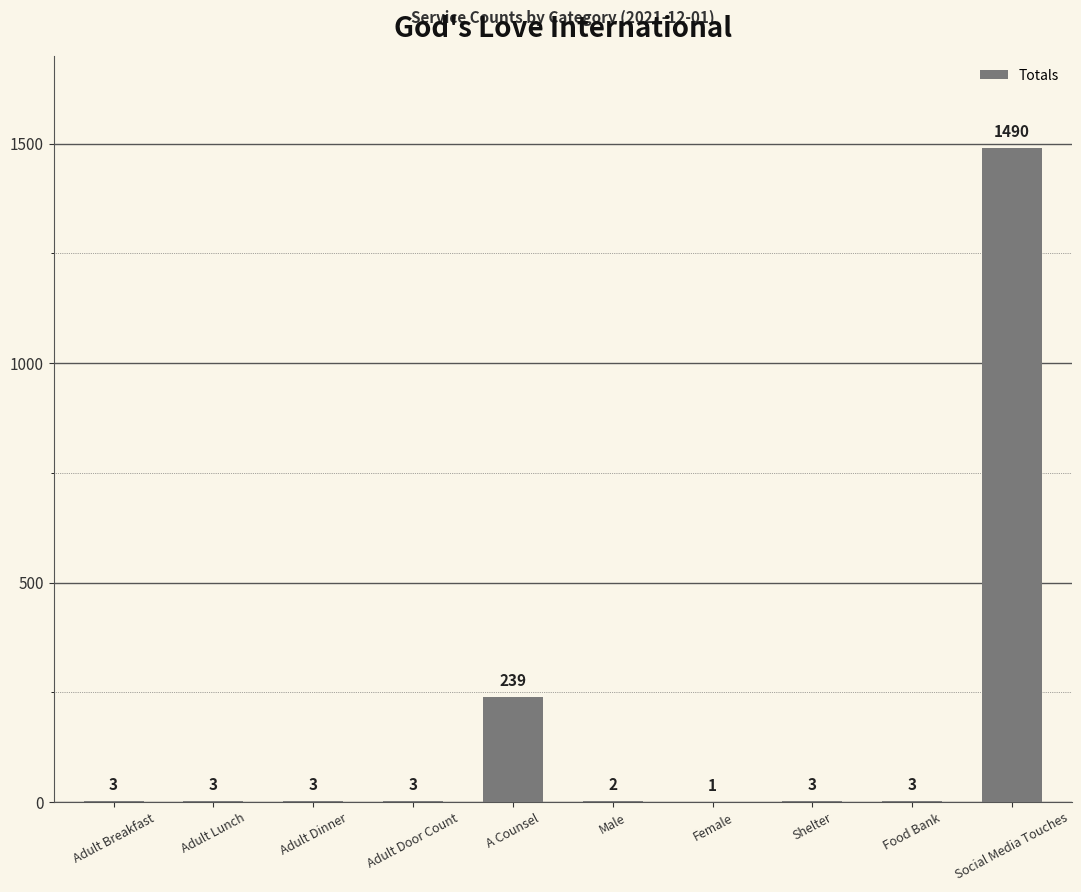

Reading right to left, what are all the values shown in this chart?

Social Media Touches=1490	Food Bank=3	Shelter=3	Female=1	Male=2	A Counsel=239	Adult Door Count=3	Adult Dinner=3	Adult Lunch=3	Adult Breakfast=3